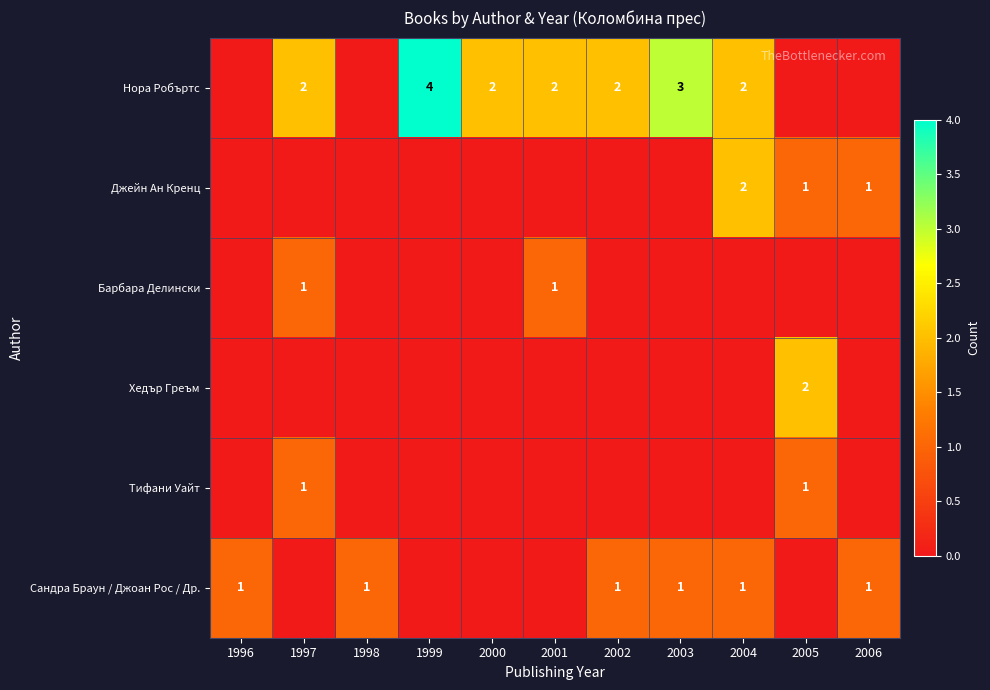

How many data points does each series have?

11